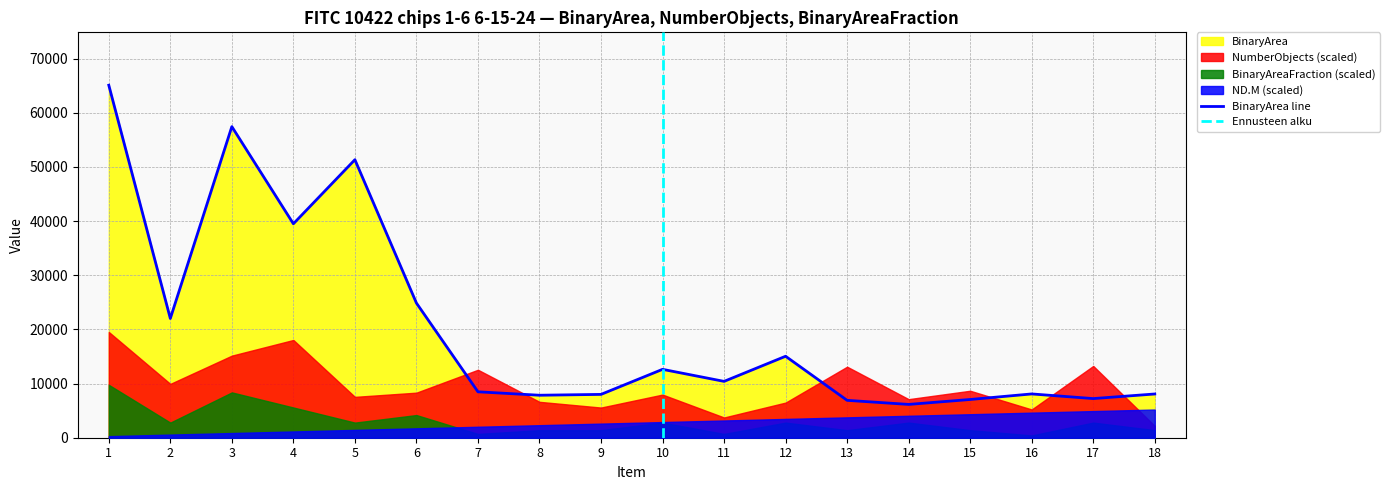

What is the minimum value for BinaryArea line?

6149.0